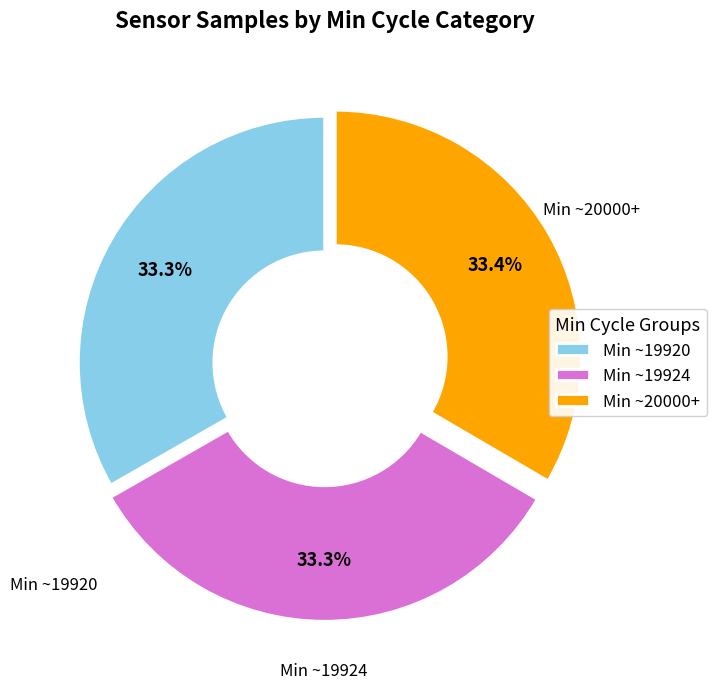

Approximately how many times larger is the value at Min ~19920 compared to Min ~19924?

1.0